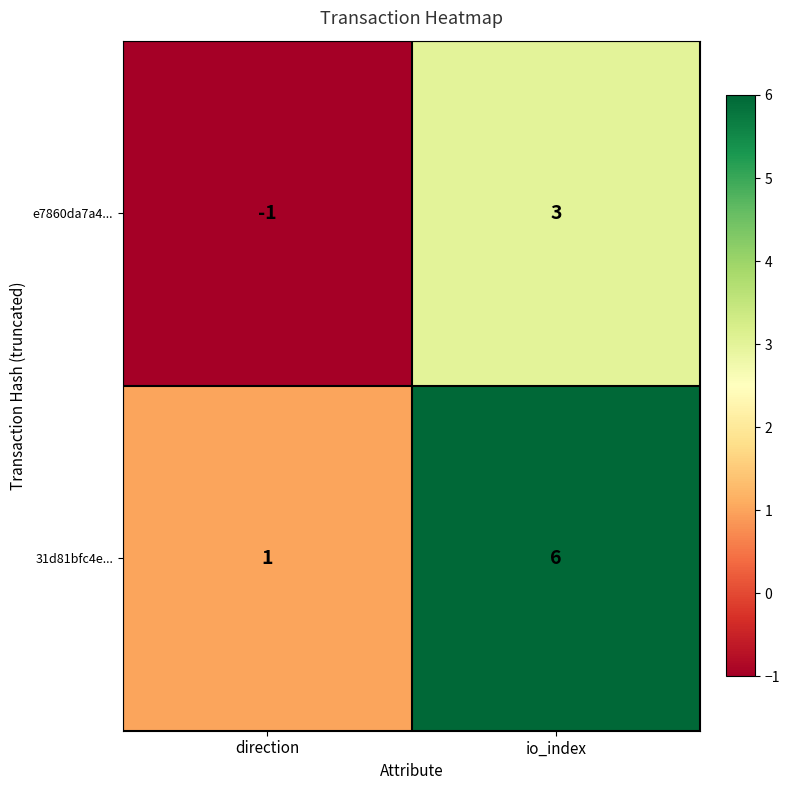

The value of 31d81bfc4e... at io_index is 8. True or false?

False